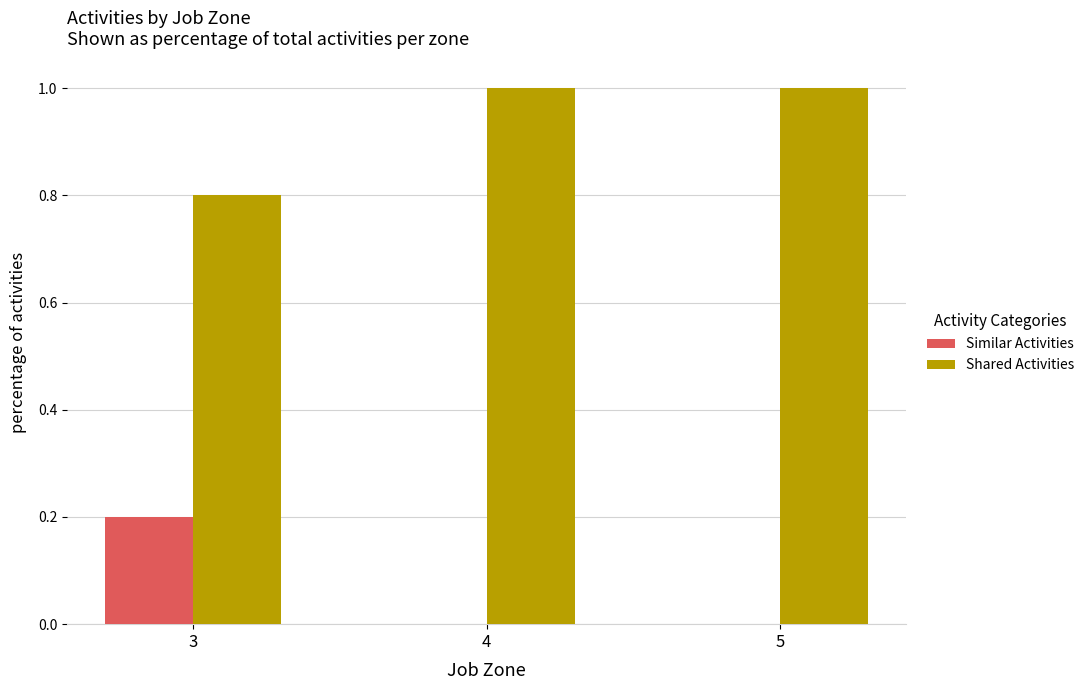

How many data points does each series have?

3